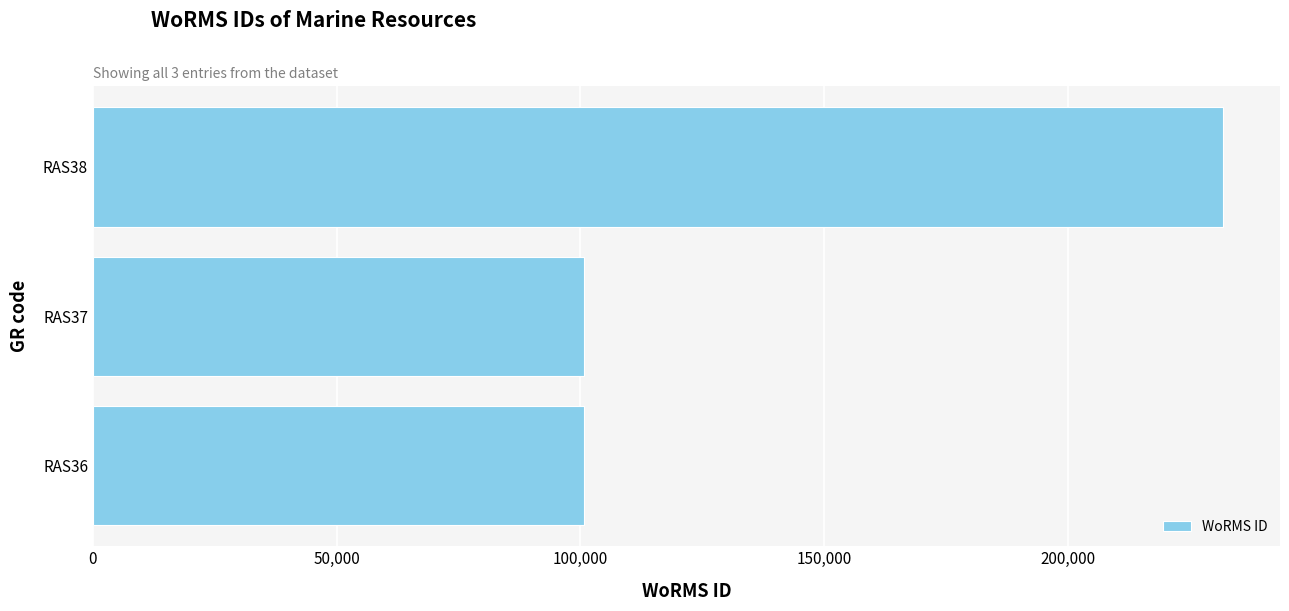

Is it true that the value at RAS38 is 231858?

True